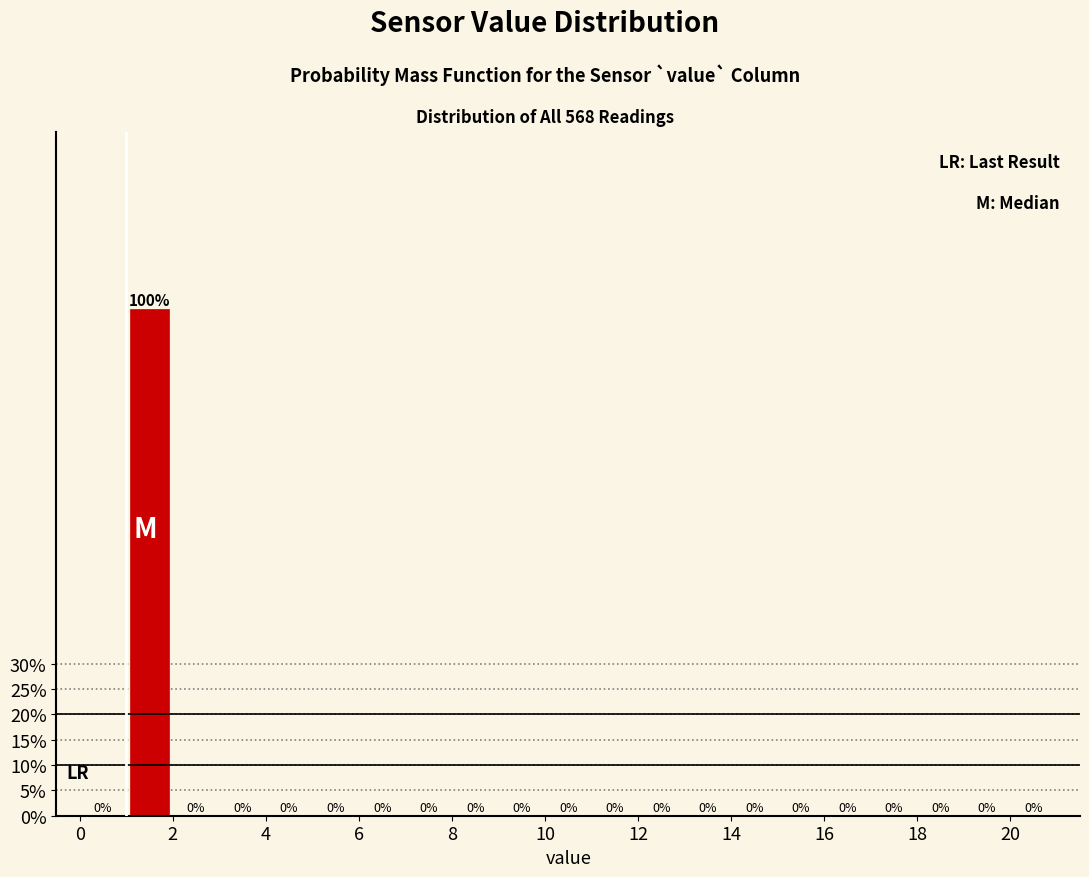

How tall is the bar that spans 1 to 2 on the x-axis?

100